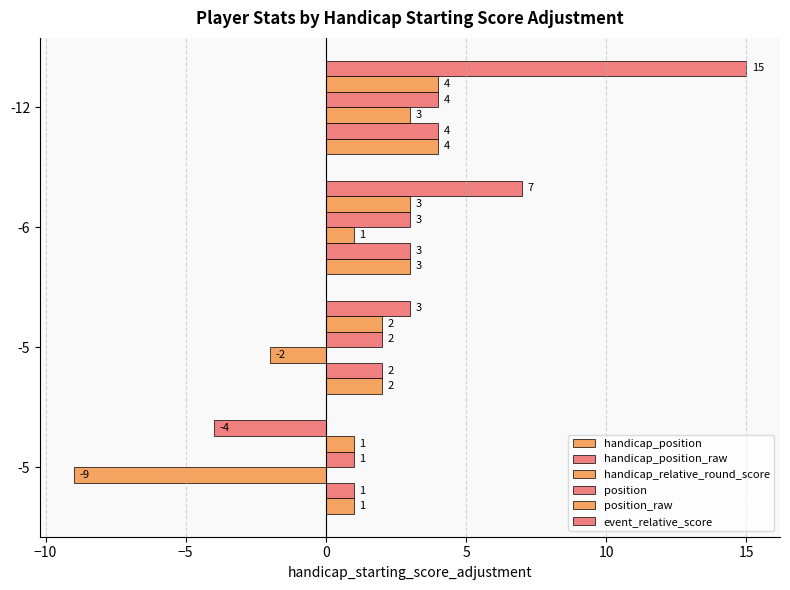

How many series are shown in this chart?

6